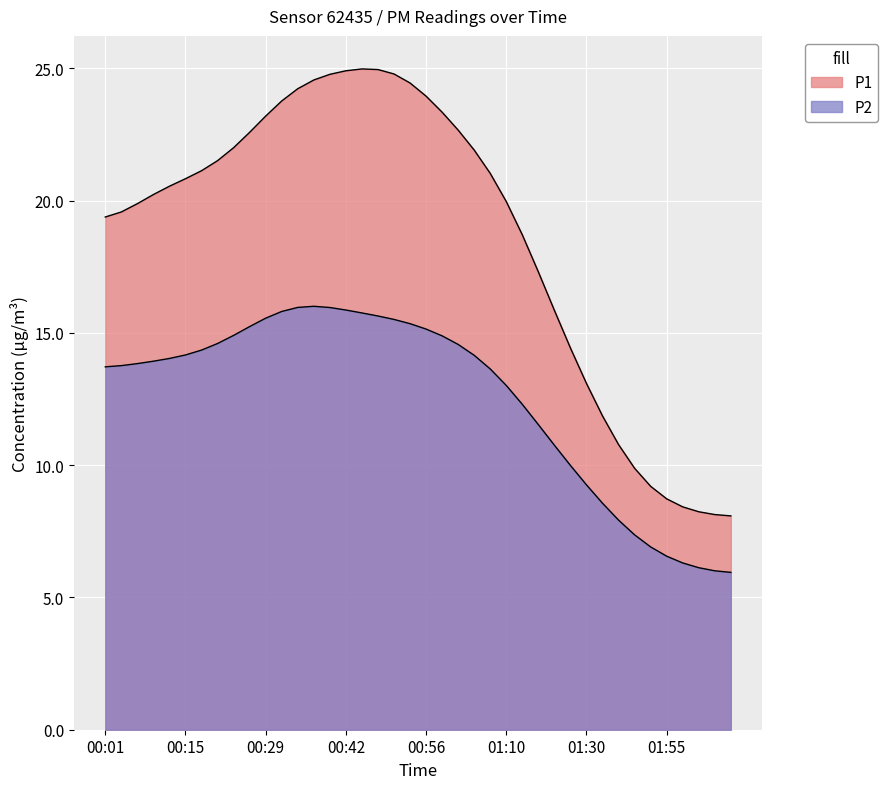

How many distinct data groups are displayed?

2